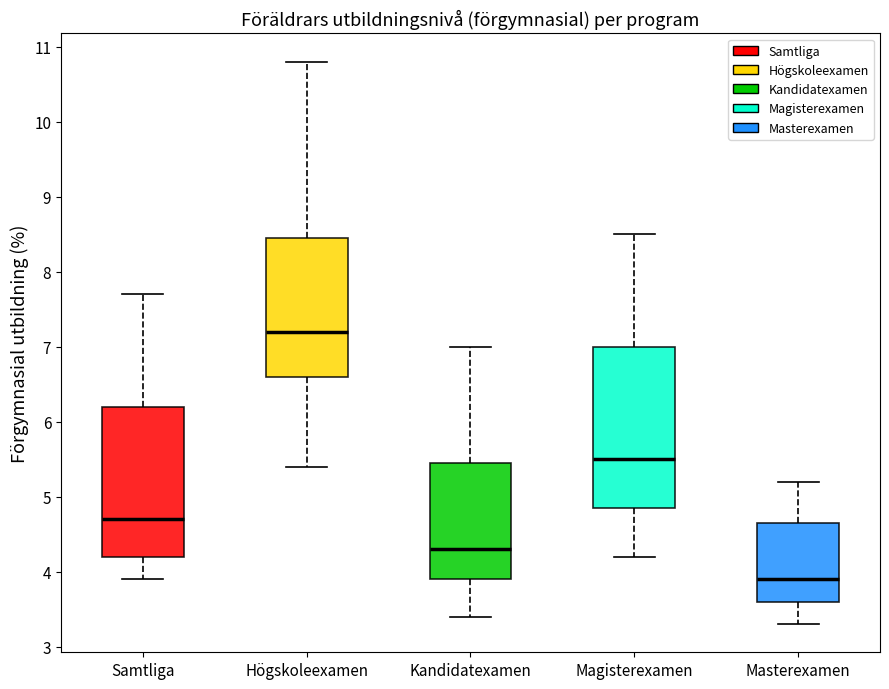

Comparing the boxes themselves (not the whiskers), which one is the tallest?

Magisterexamen